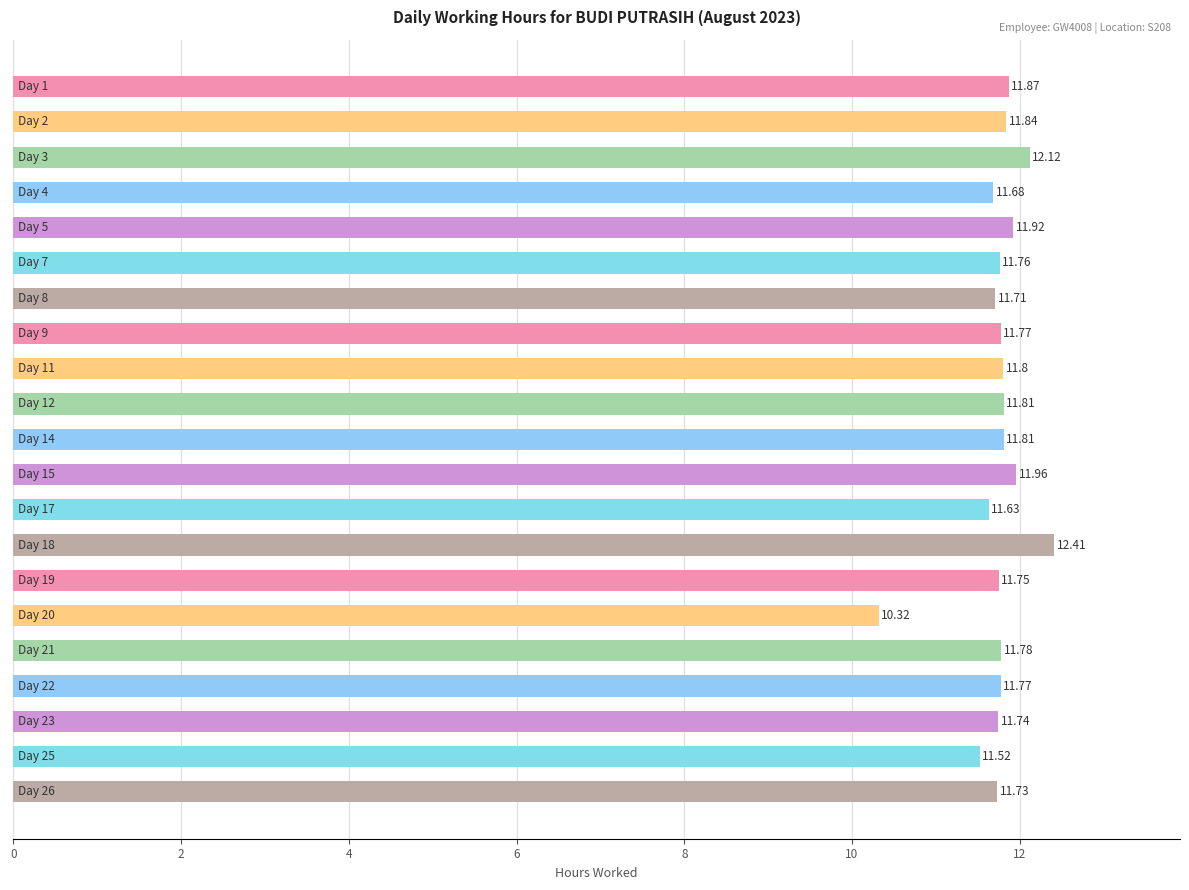

What is the smallest value displayed?

10.3